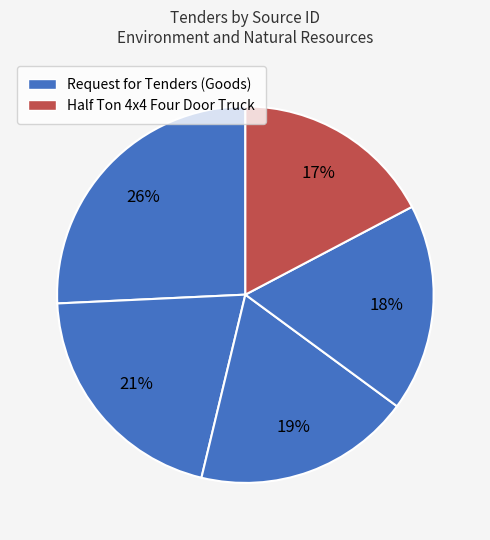

How many slices are in this pie chart?

5